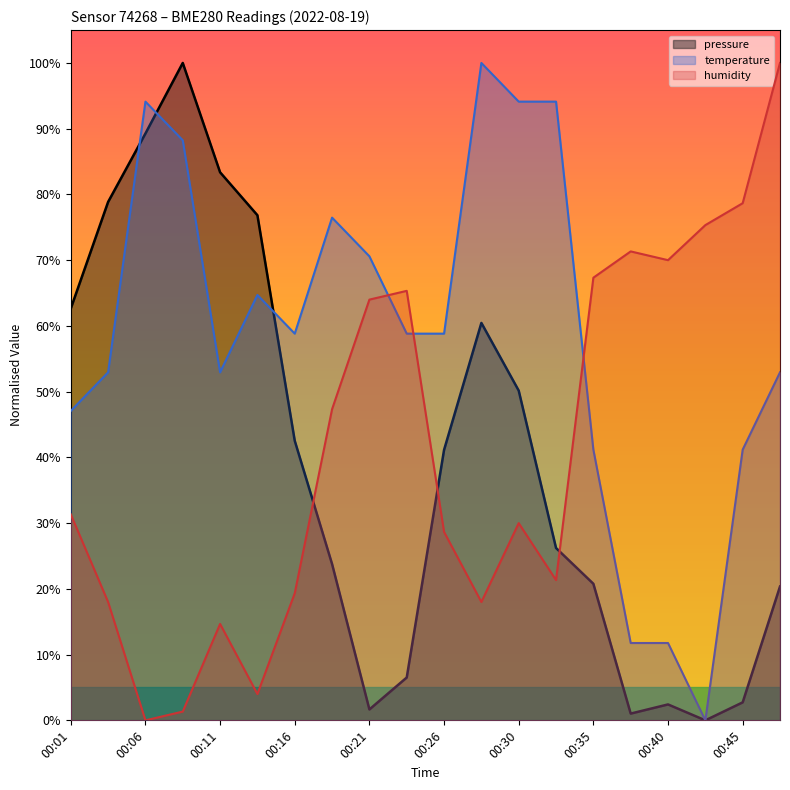

The pressure series shows 148.3 at 00:09. True or false?

False